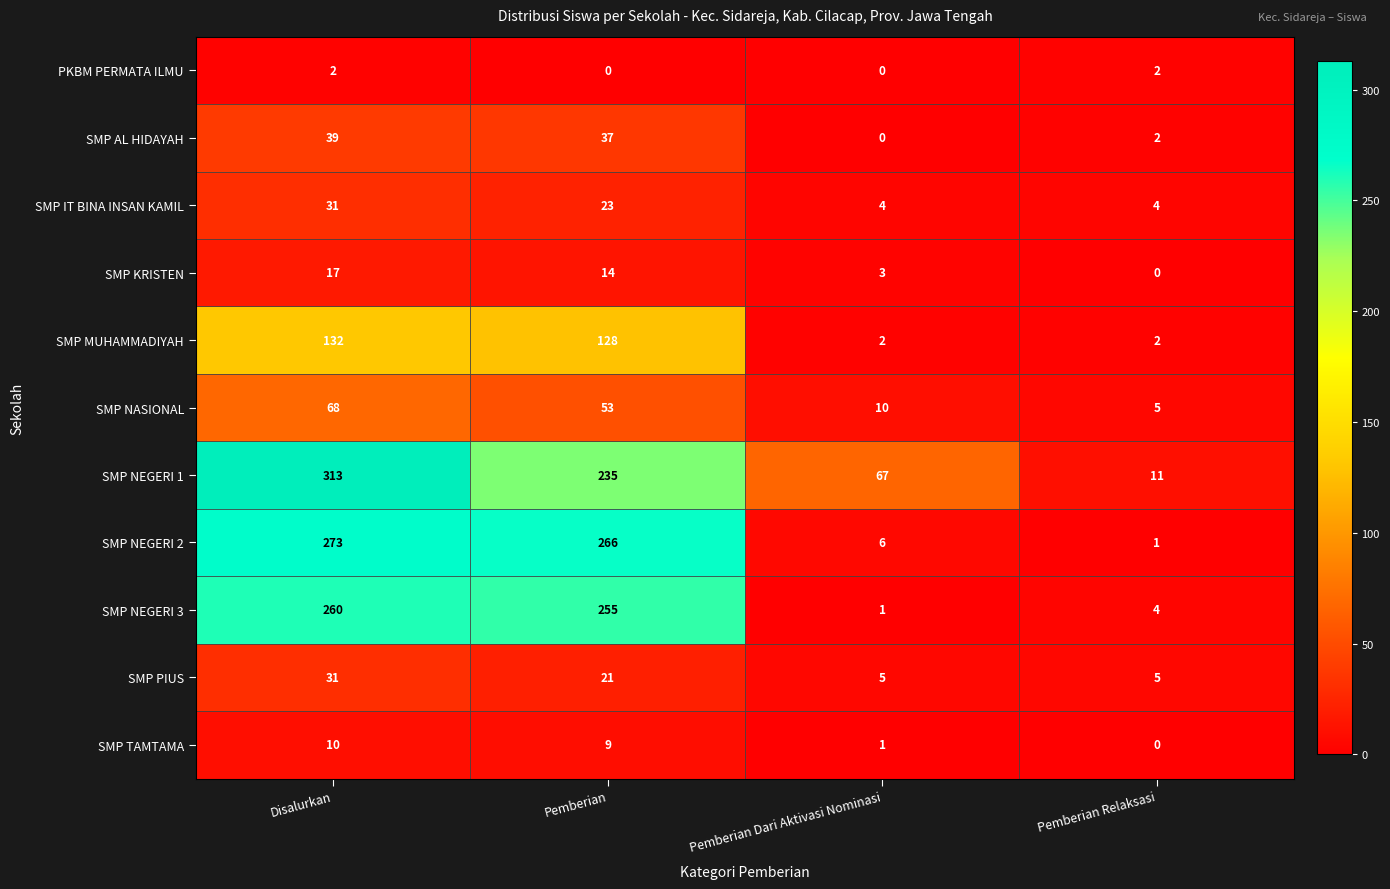

True or false: SMP PIUS has a value of 5 at Pemberian Dari Aktivasi Nominasi.

True